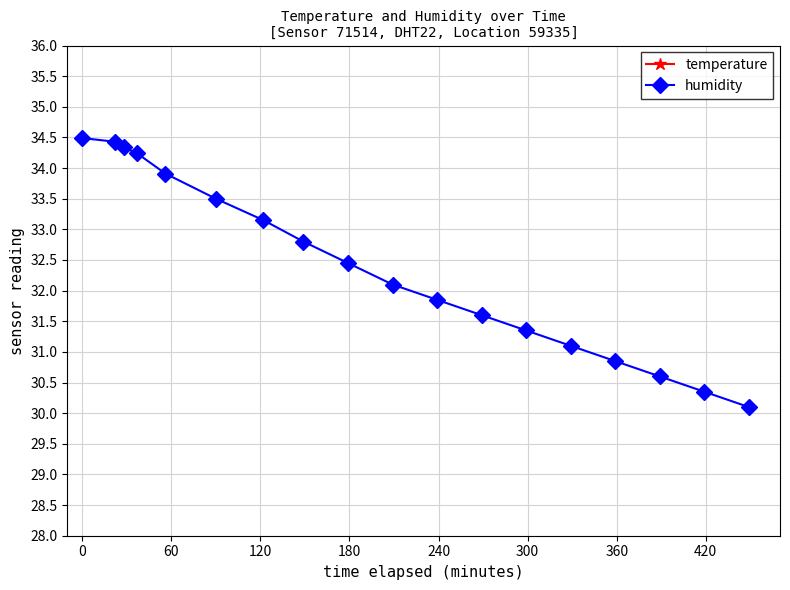

True or false: temperature has more than 1 interior local peaks.

False